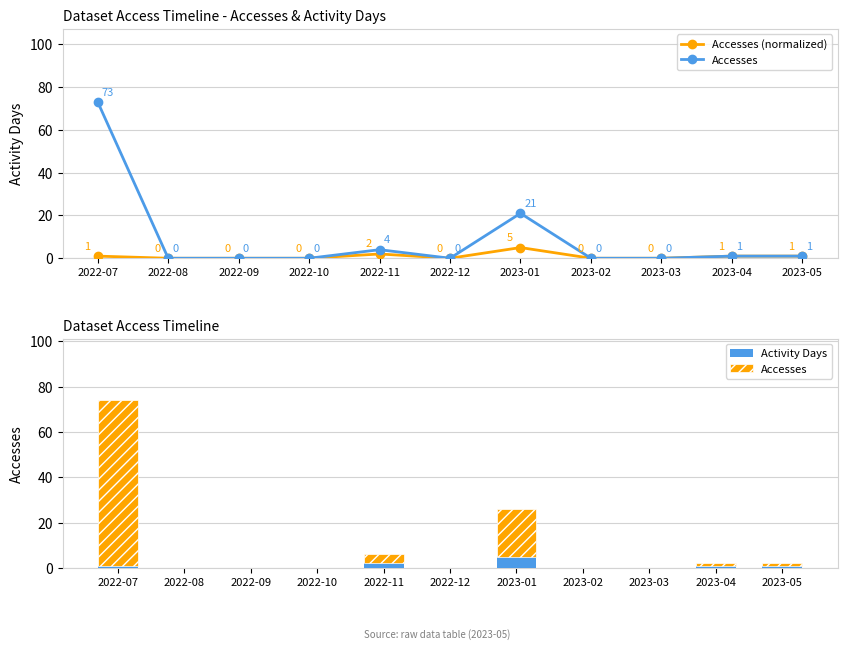

True or false: Accesses has a value of 0 at 2022-10.

True